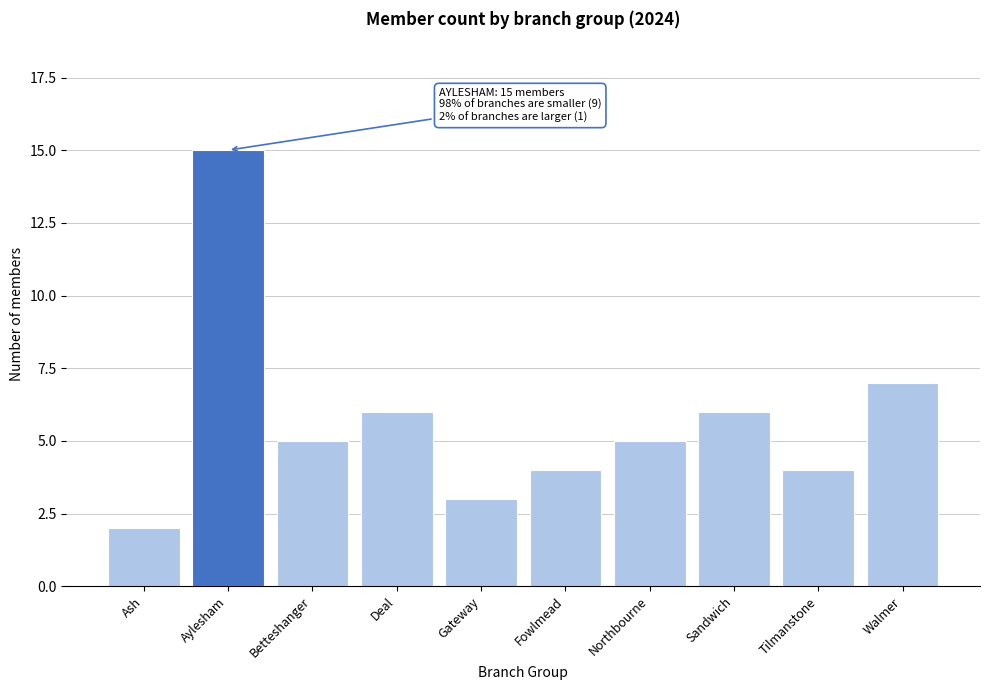

Reading left to right, extract all data points from this chart.

Ash=2	Aylesham=15	Betteshanger=5	Deal=6	Gateway=3	Fowlmead=4	Northbourne=5	Sandwich=6	Tilmanstone=4	Walmer=7